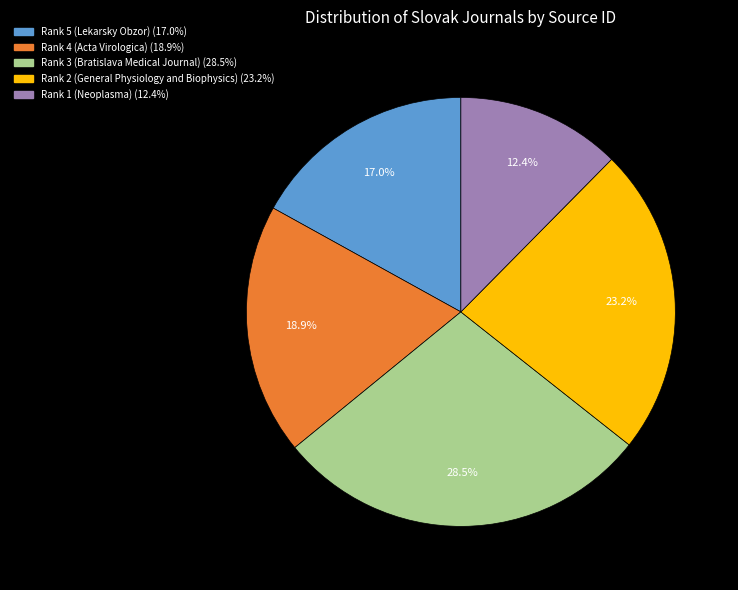

To the nearest percent, what is the combined percentage of Rank 3 (Bratislava Medical Journal) and Rank 1 (Neoplasma)?

41%